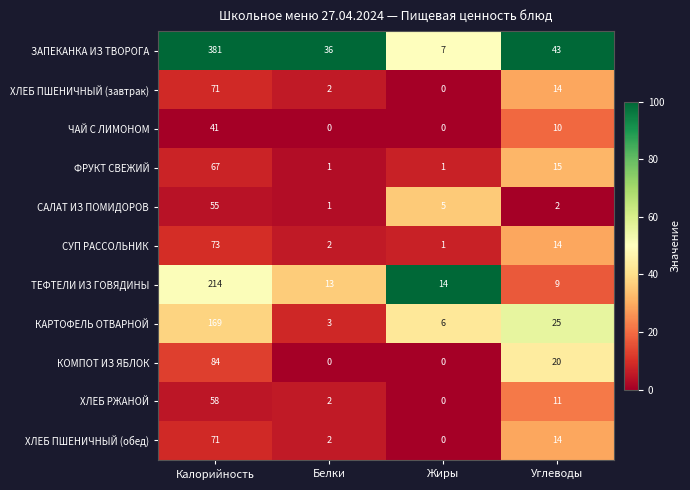

Which series has the largest range (max minus min)?

ЗАПЕКАНКА ИЗ ТВОРОГА